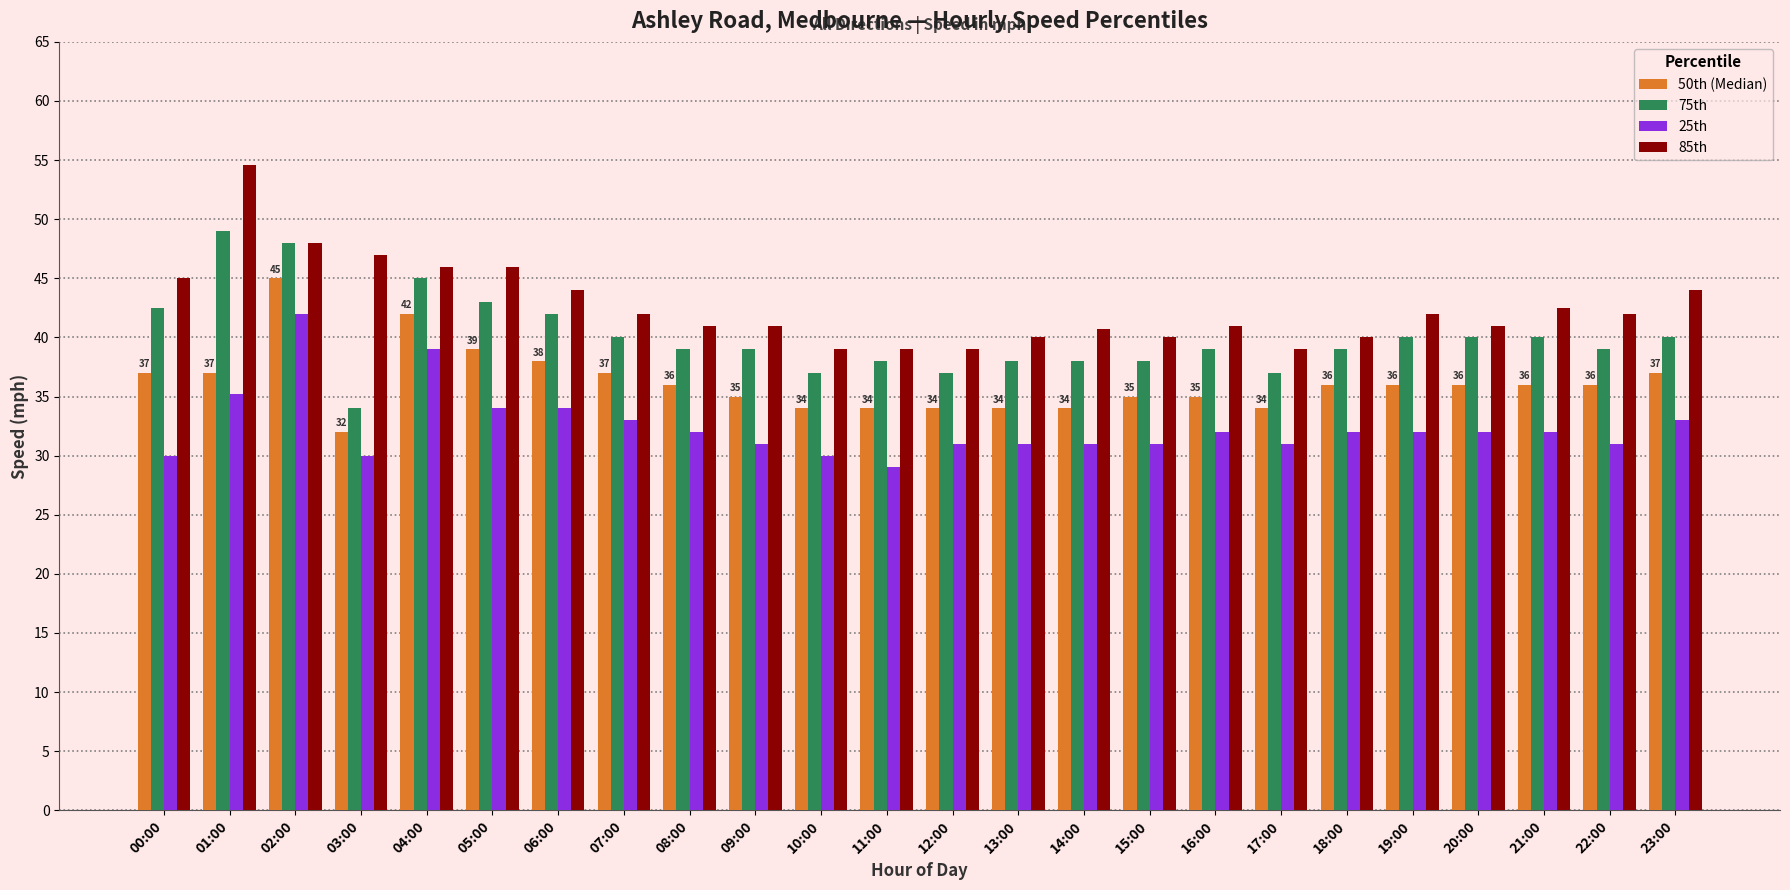

What is the difference between the 25th values at 18:00 and 23:00?

1.0